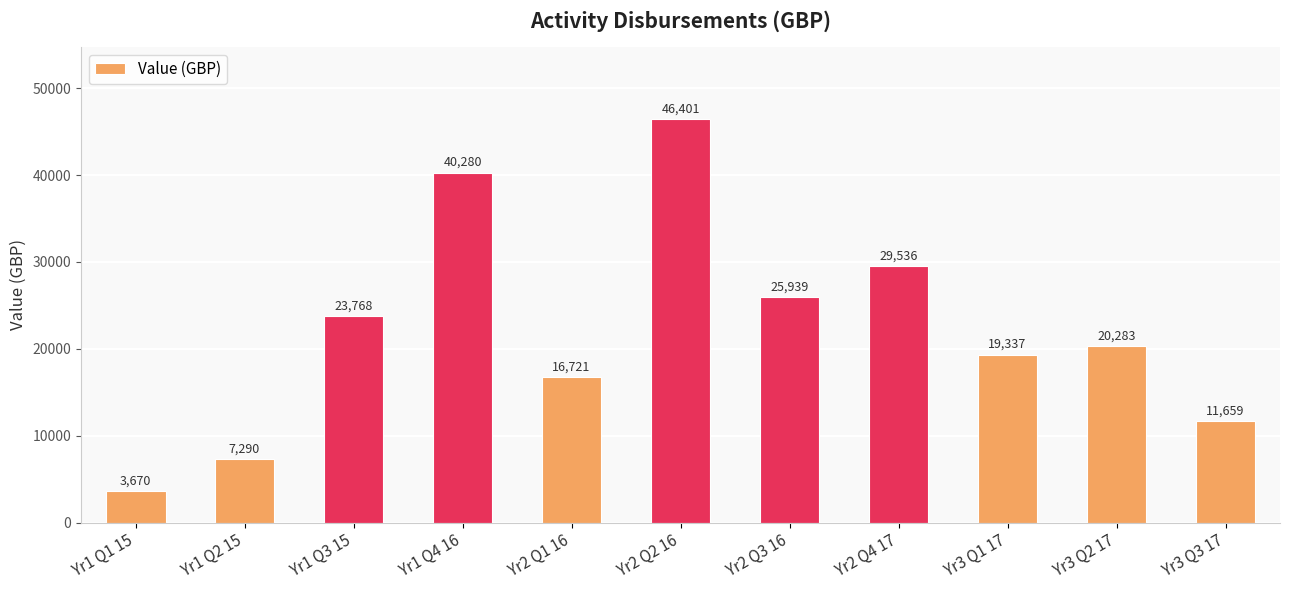

List the labels in order of value, largest first.

Yr2 Q2 16, Yr1 Q4 16, Yr2 Q4 17, Yr2 Q3 16, Yr1 Q3 15, Yr3 Q2 17, Yr3 Q1 17, Yr2 Q1 16, Yr3 Q3 17, Yr1 Q2 15, Yr1 Q1 15